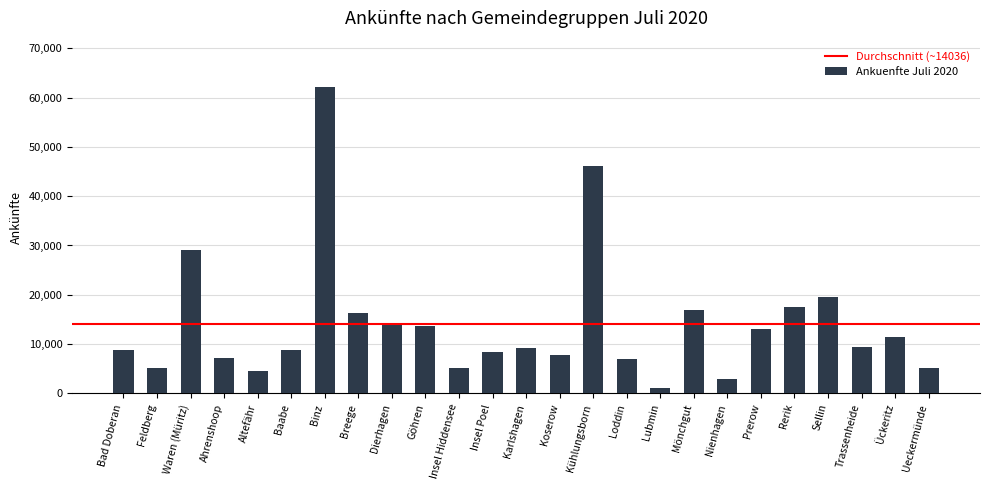

What is the sum of all values?

350912